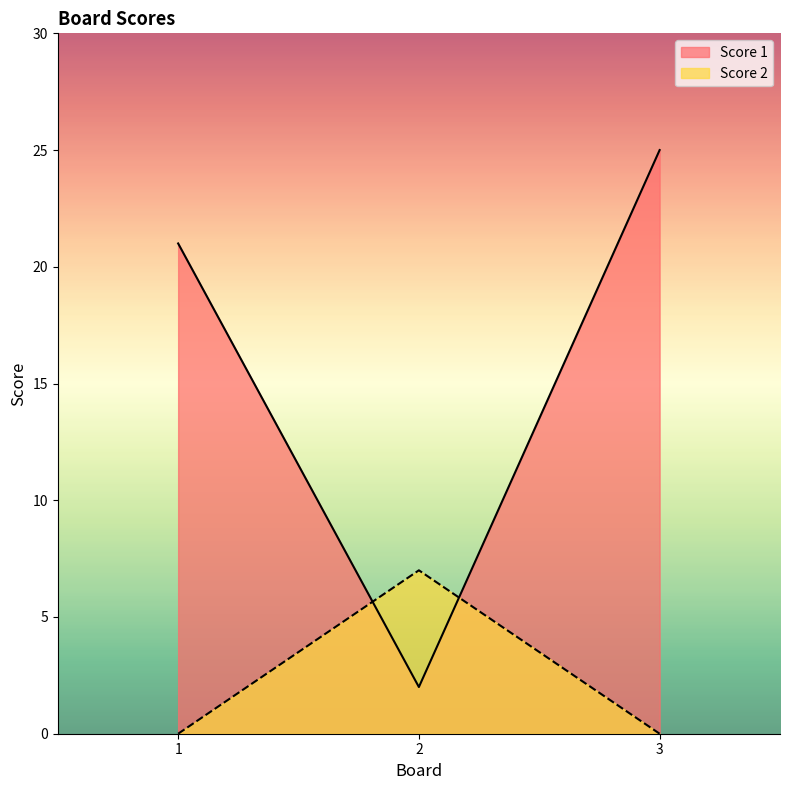

List the series in order of their peak value, highest first.

Score 1, Score 2